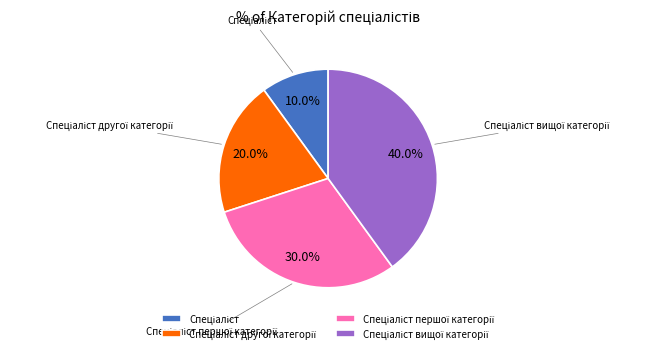

How many segments does this pie chart have?

4